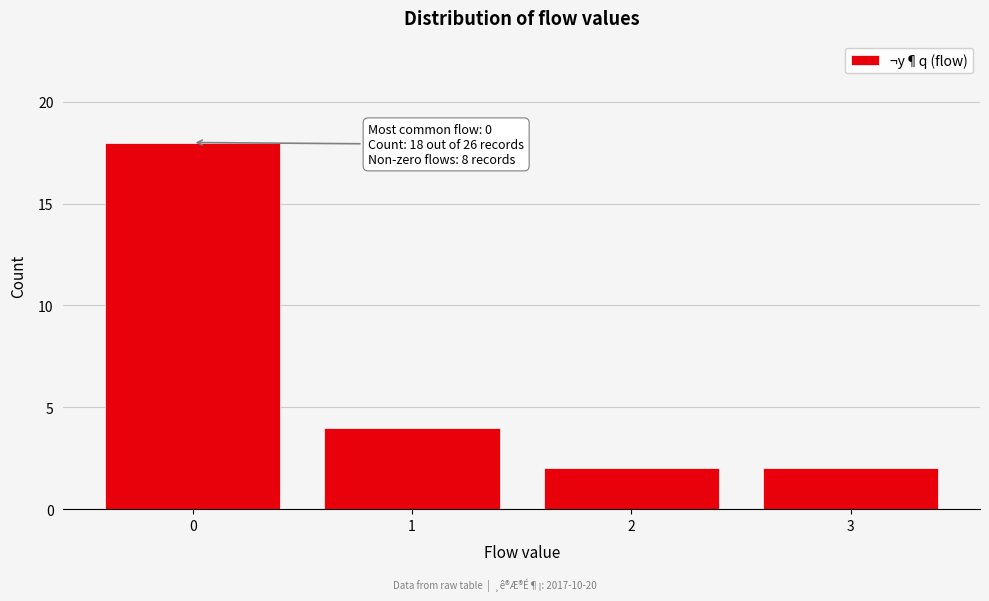

Reading right to left, what are all the values shown in this chart?

3=2	2=2	1=4	0=18